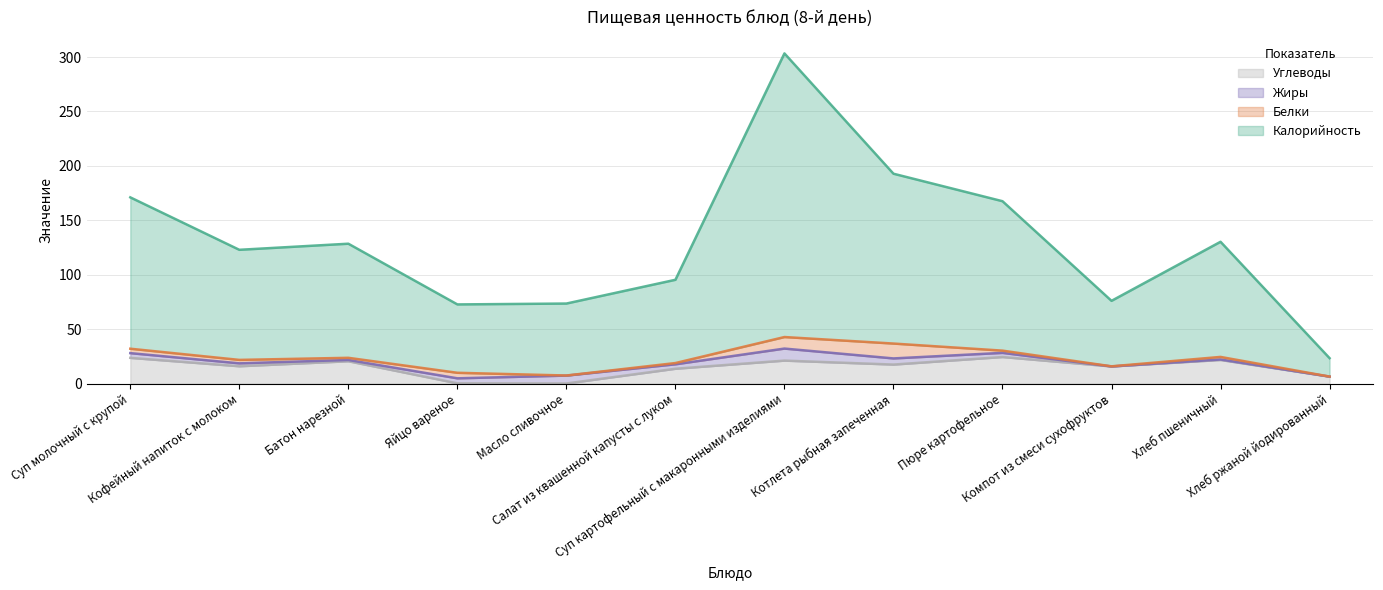

What is the difference between the Углеводы values at Масло сливочное and Котлета рыбная запеченная?

17.4